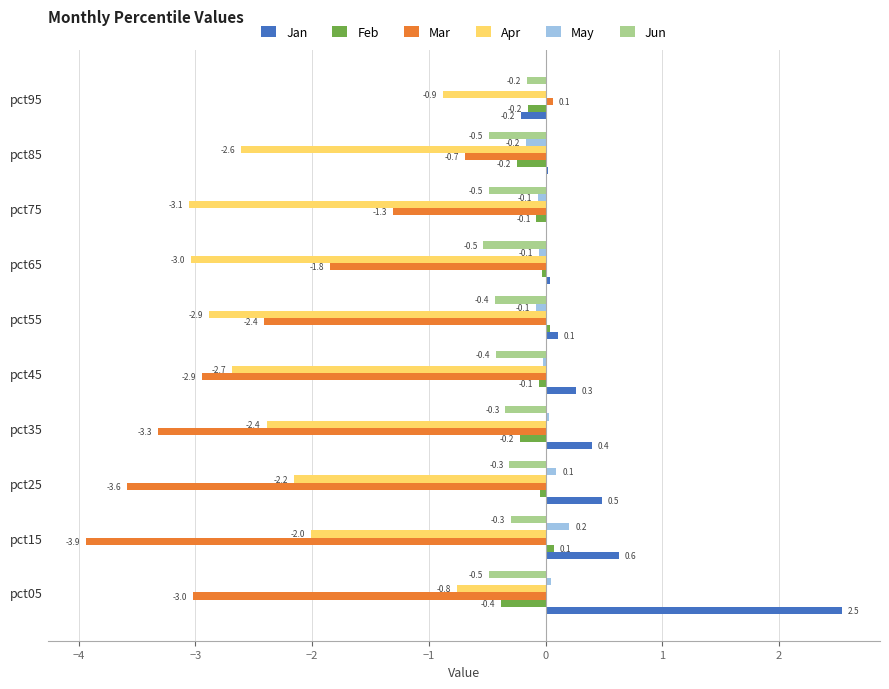

Which series changed the most between pct35 and pct55?

Mar